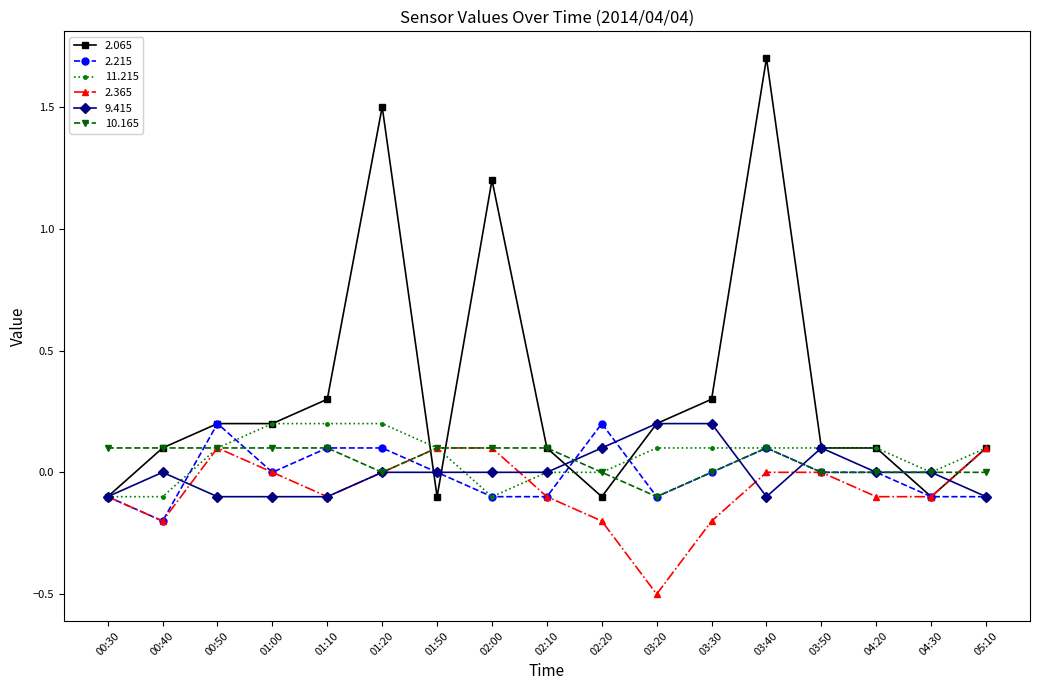

Where is the first local maximum for 2.215?

00:50